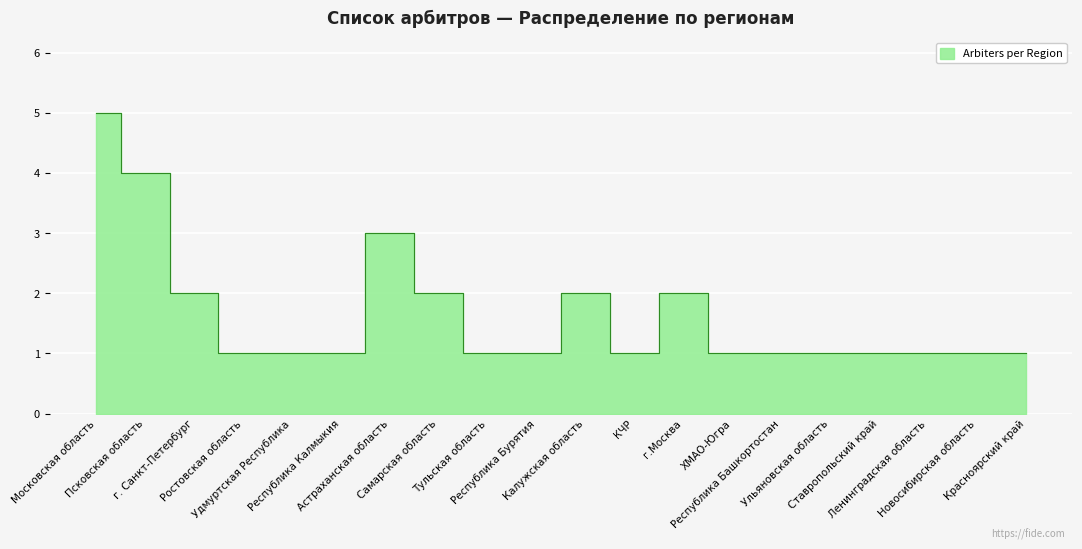

Where is the first local maximum?

Астраханская область